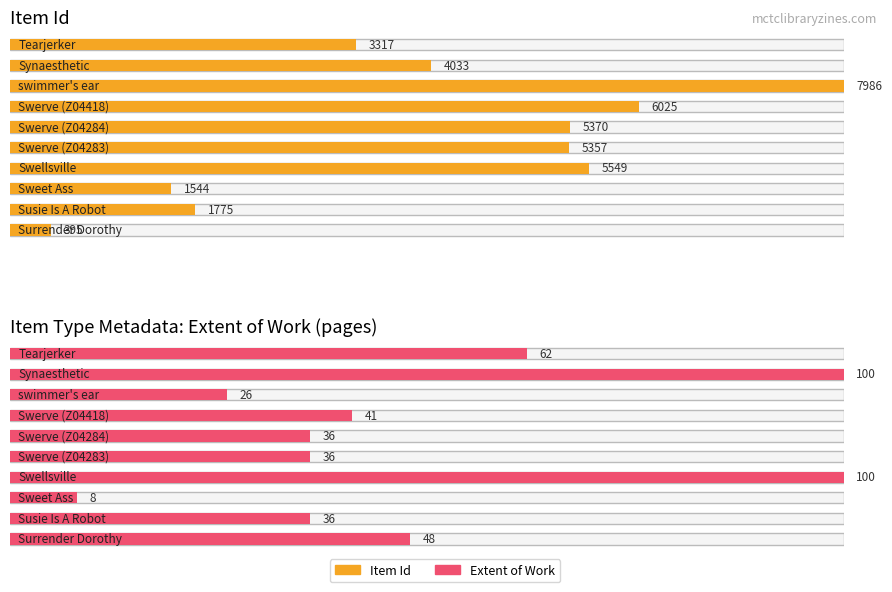

What position from the right is Tearjerker?

10